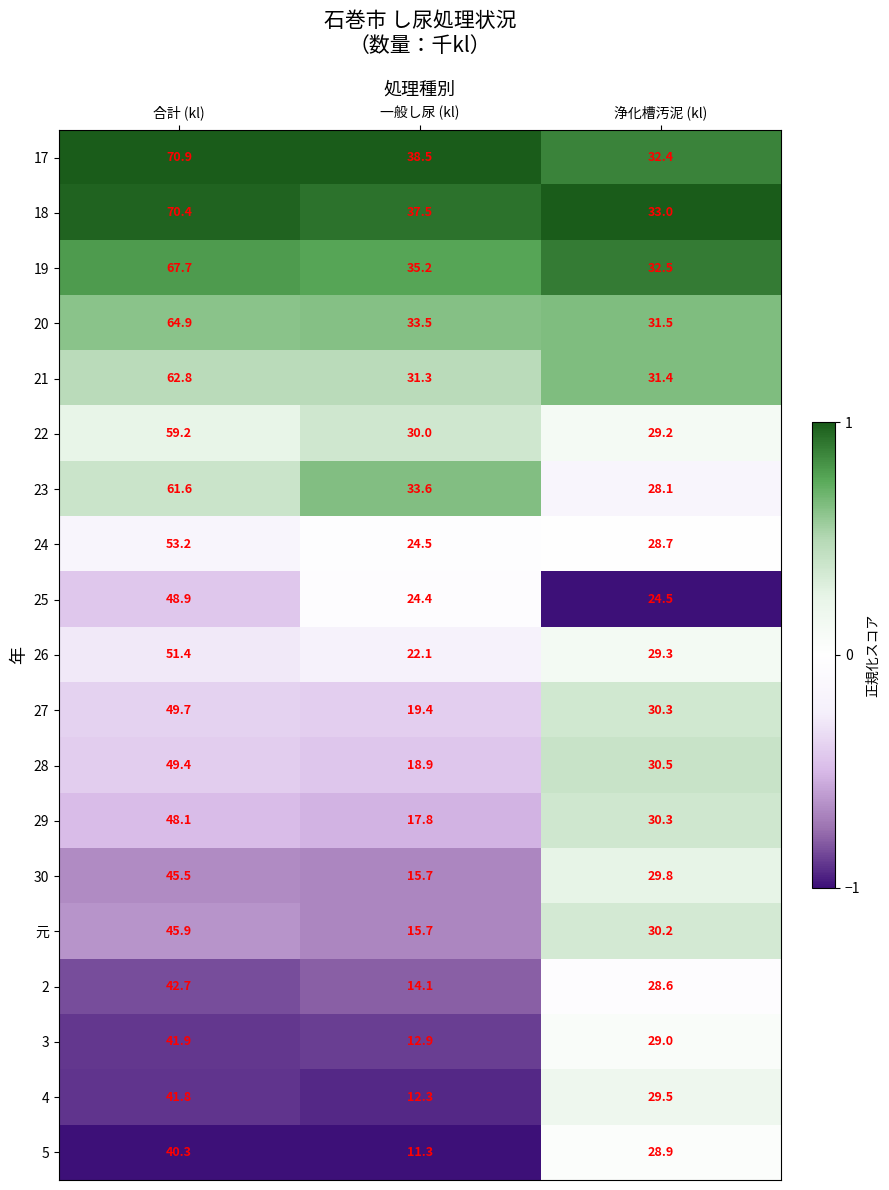

What is the sum of all 17 values?

141.8